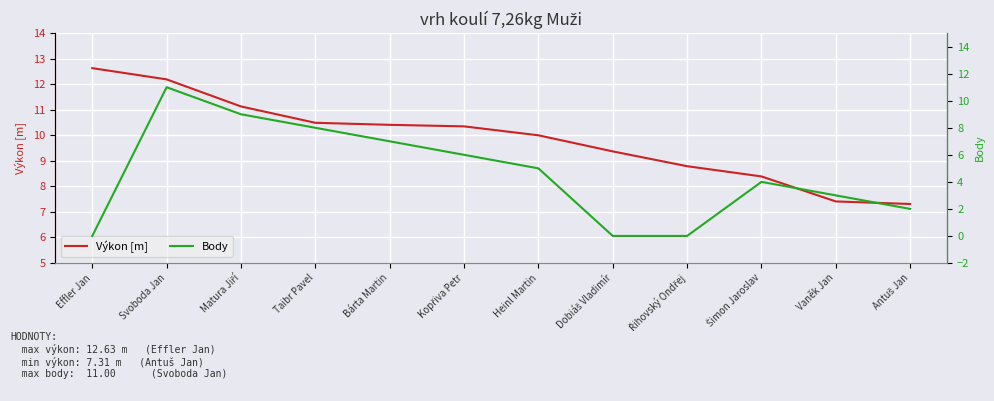

The Body series shows 5.0 at Heinl Martin. True or false?

True